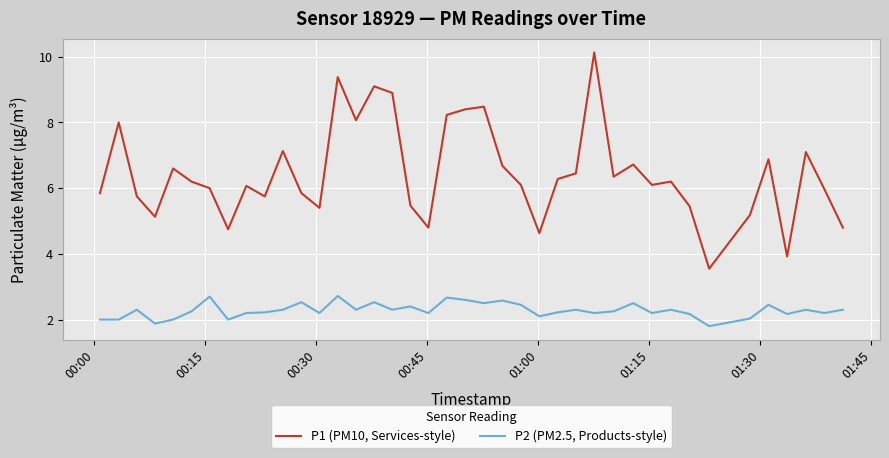

What is the smallest value displayed?

1.8